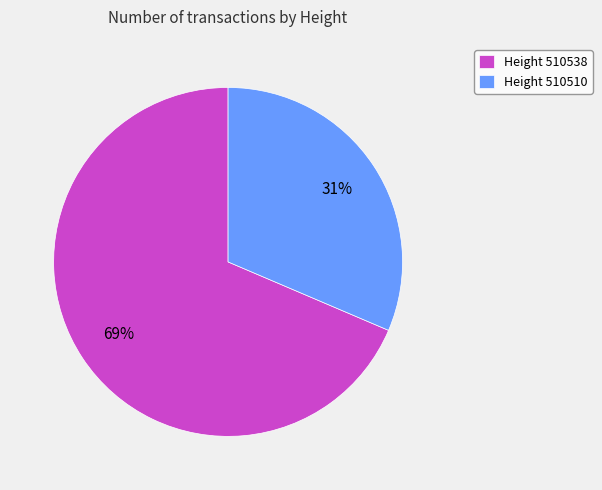

The Height 510538 slice represents 84% of the pie. True or false?

False